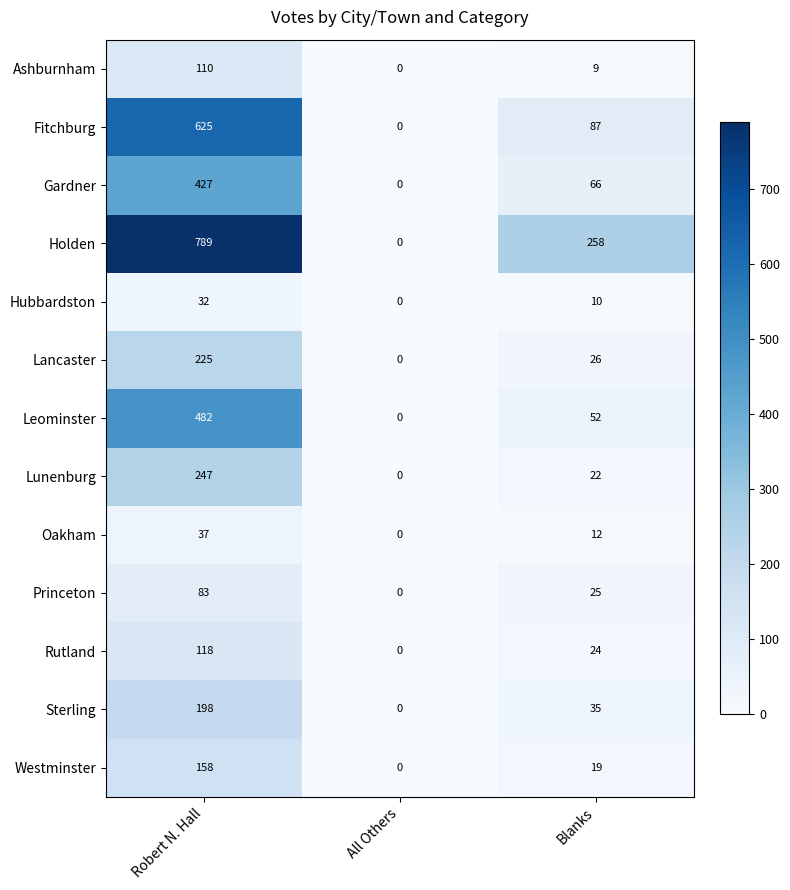

What is the sum of the Lancaster values at Blanks and All Others?

26